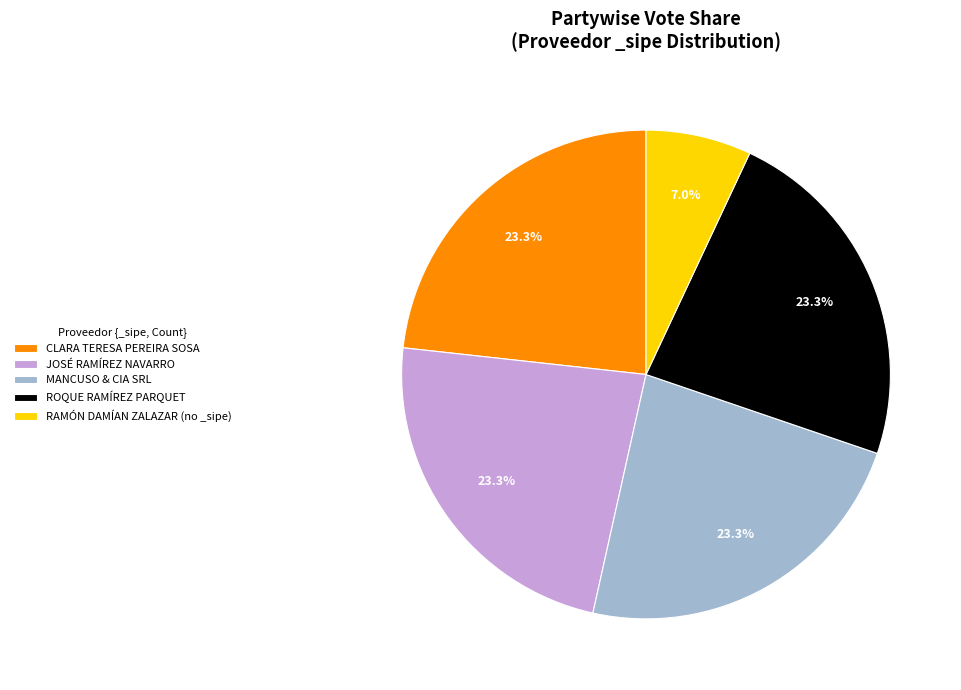

What is the smallest slice in the pie chart?

RAMÓN DAMÍAN ZALAZAR (no _sipe)